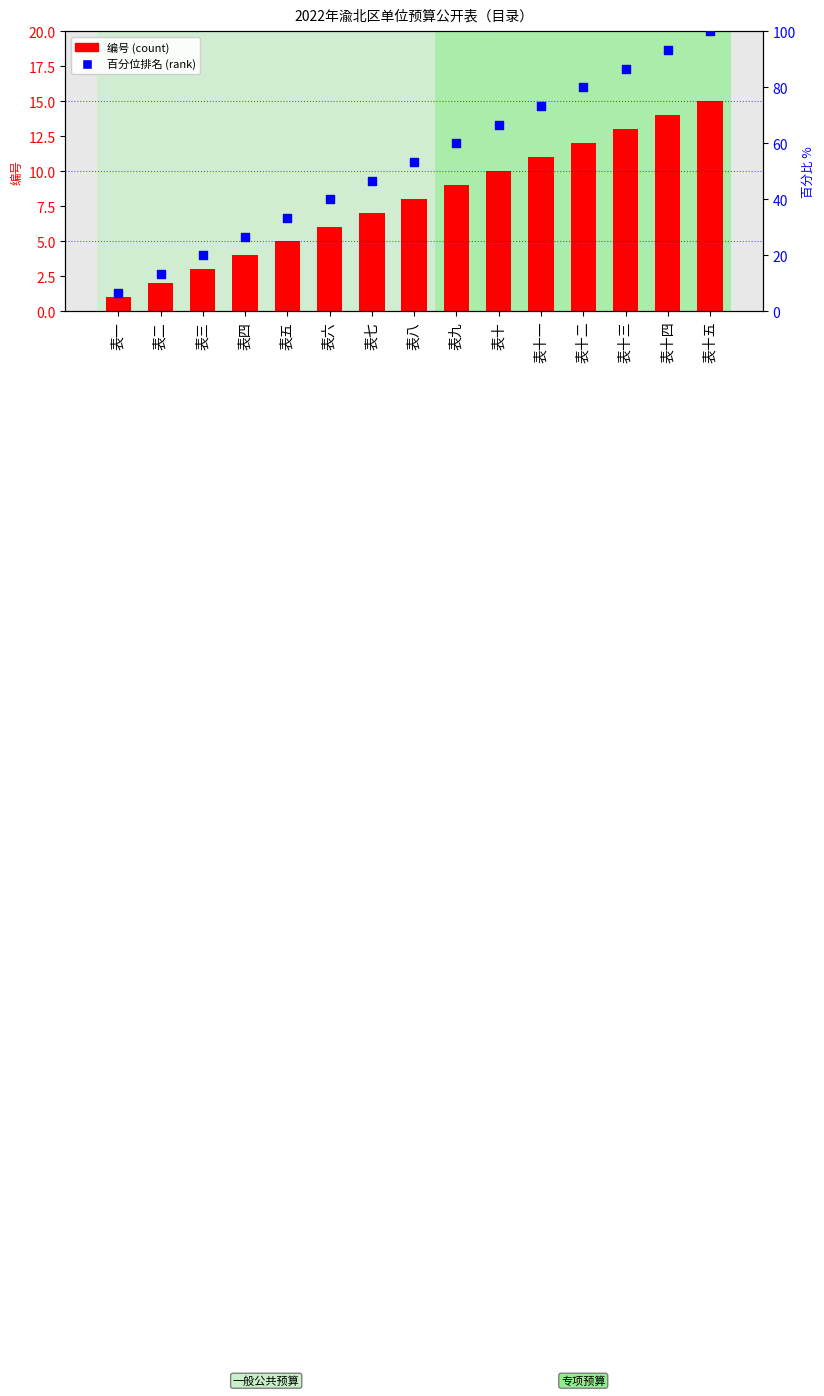

At how many categories does at least one series exceed 63?

6